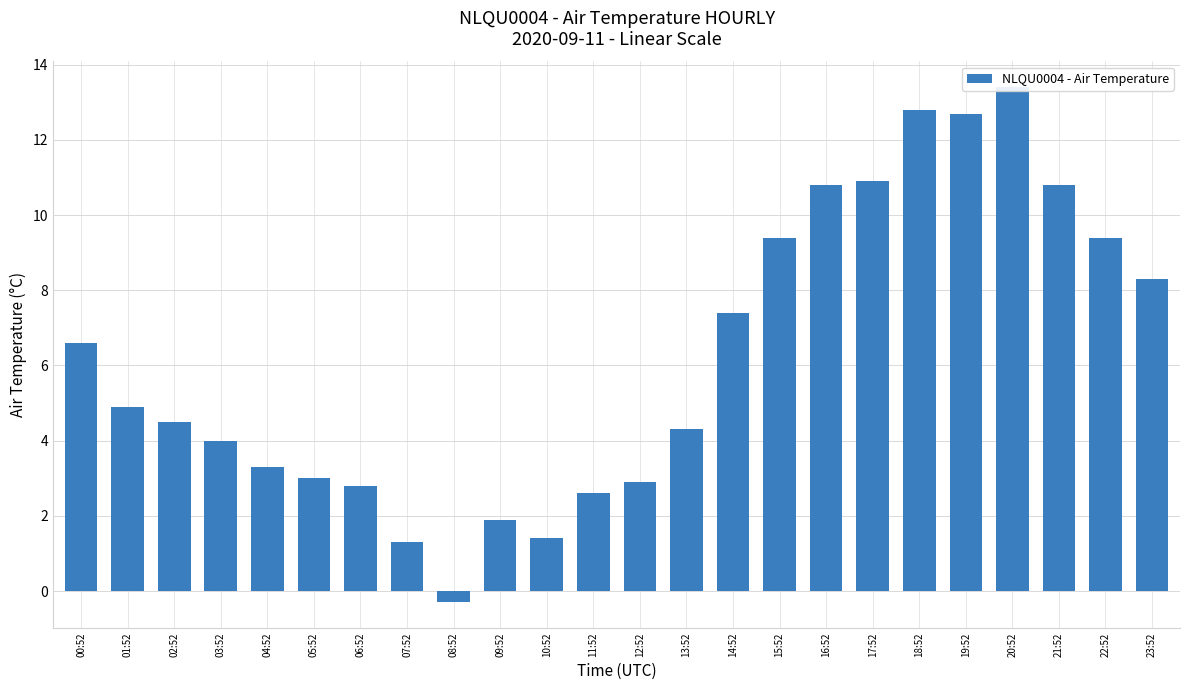

What is the label of the 3rd bar from the right?

21:52